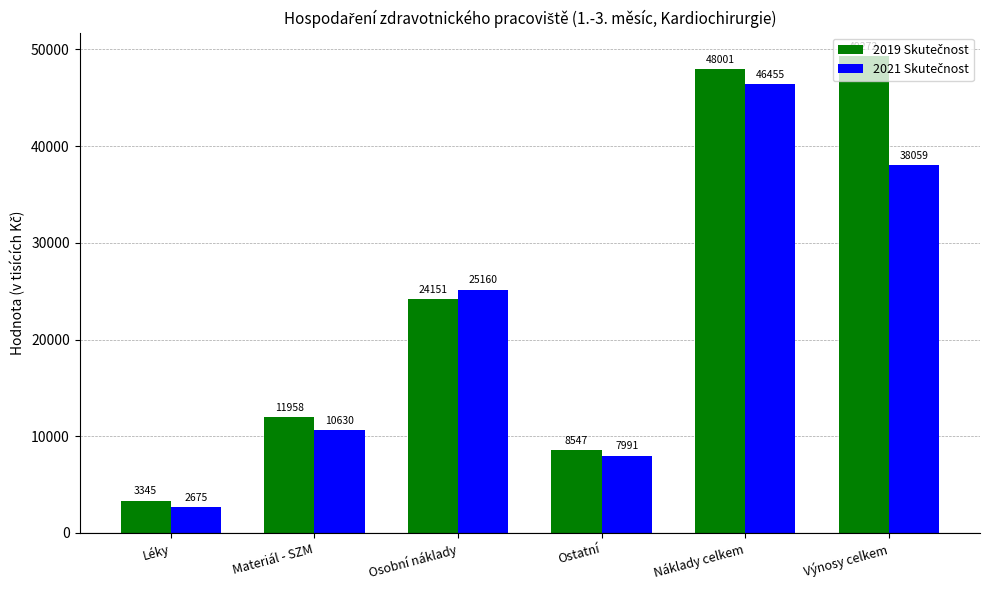

What is the minimum value shown in the chart?

2674.9